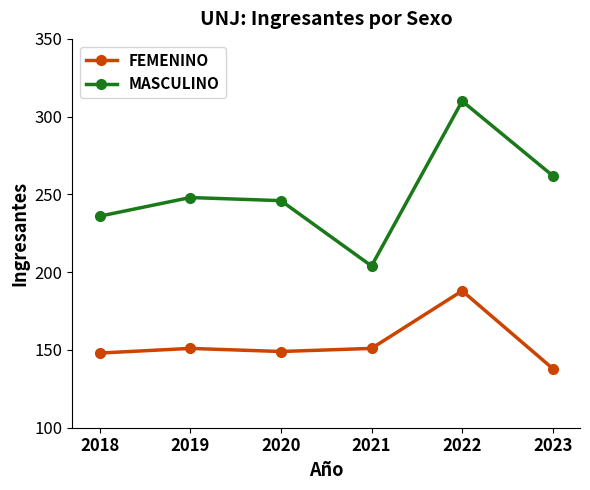

Is it true that FEMENINO equals 148 at 2018?

True